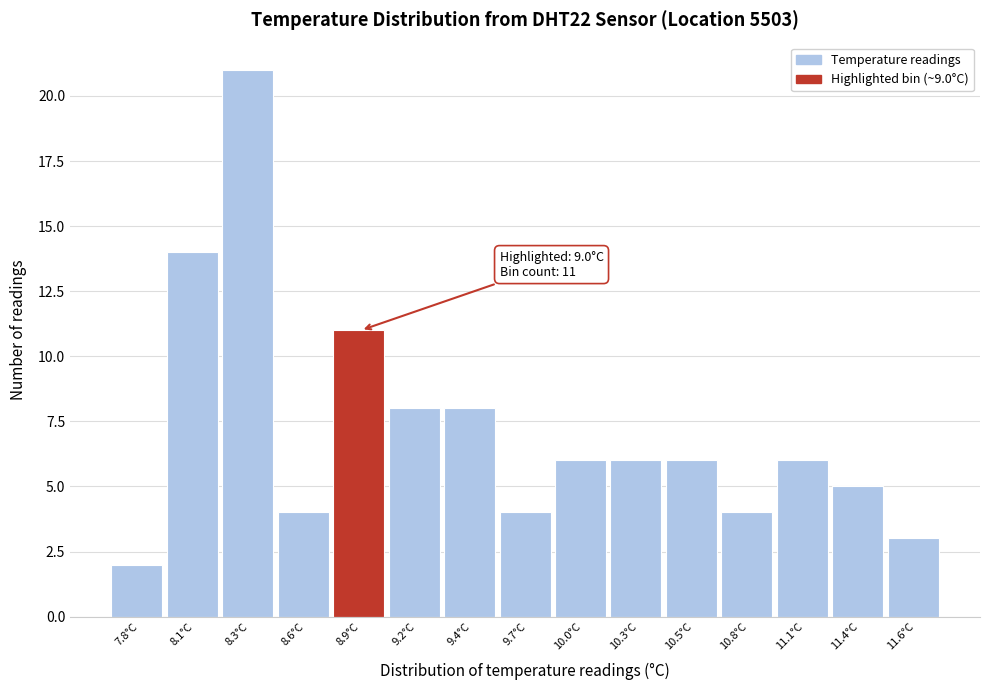

Reading left to right, list all the values displayed in this chart.

7.8°C=2	8.1°C=14	8.3°C=21	8.6°C=4	8.9°C=11	9.2°C=8	9.4°C=8	9.7°C=4	10.0°C=6	10.3°C=6	10.5°C=6	10.8°C=4	11.1°C=6	11.4°C=5	11.6°C=3